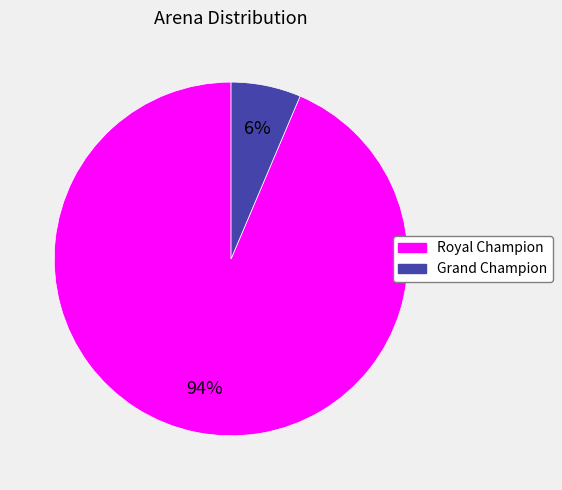

Which category has the biggest portion of the pie?

Royal Champion